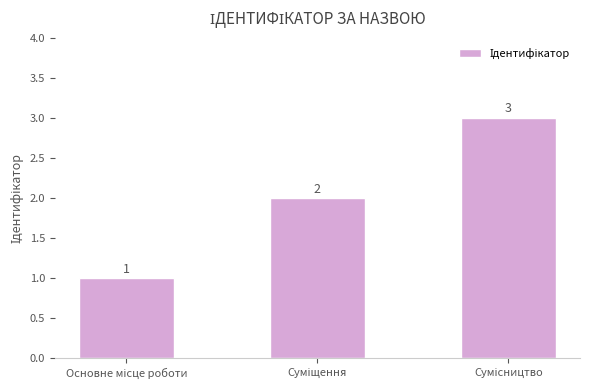

What is the value of the 3rd bar from the left?

3